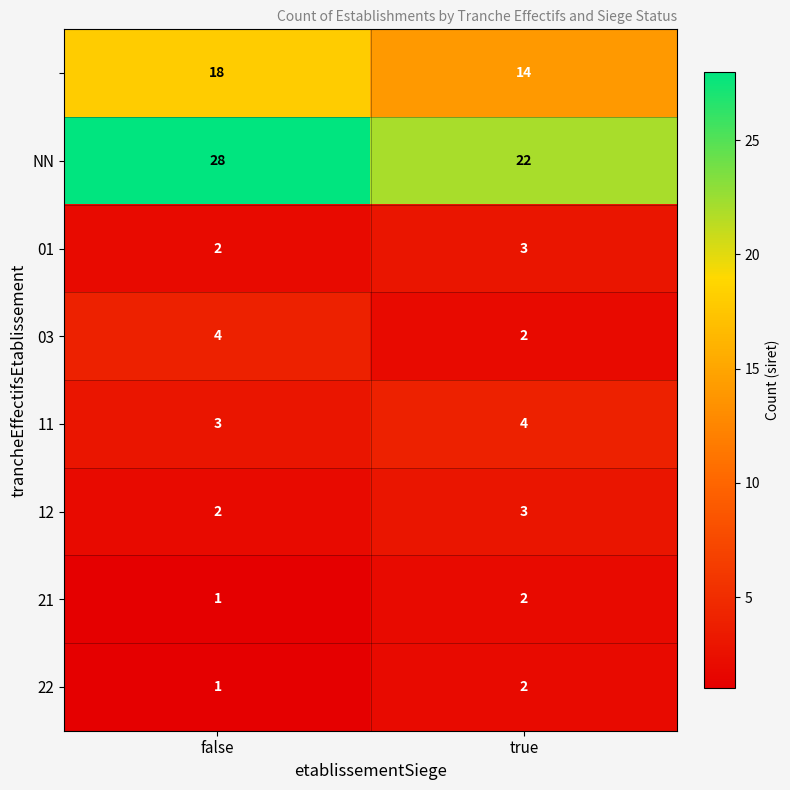

What is the maximum value shown in the chart?

28